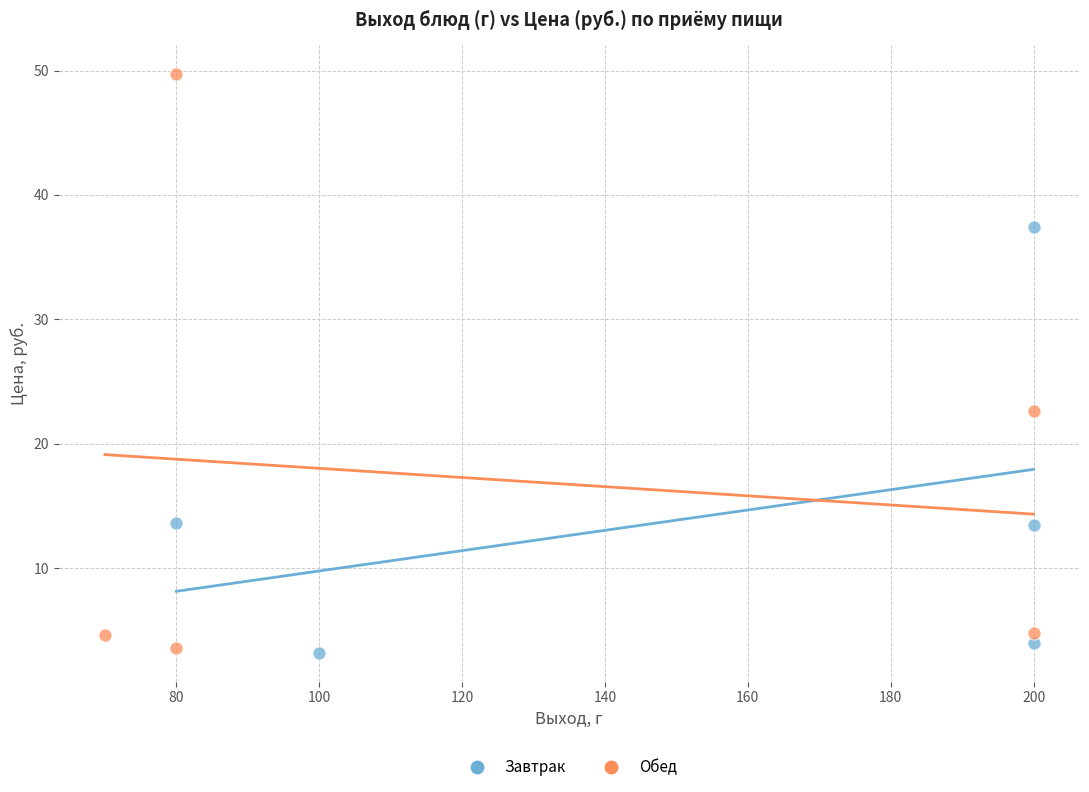

Which series has the largest Y range (max minus min)?

Обед